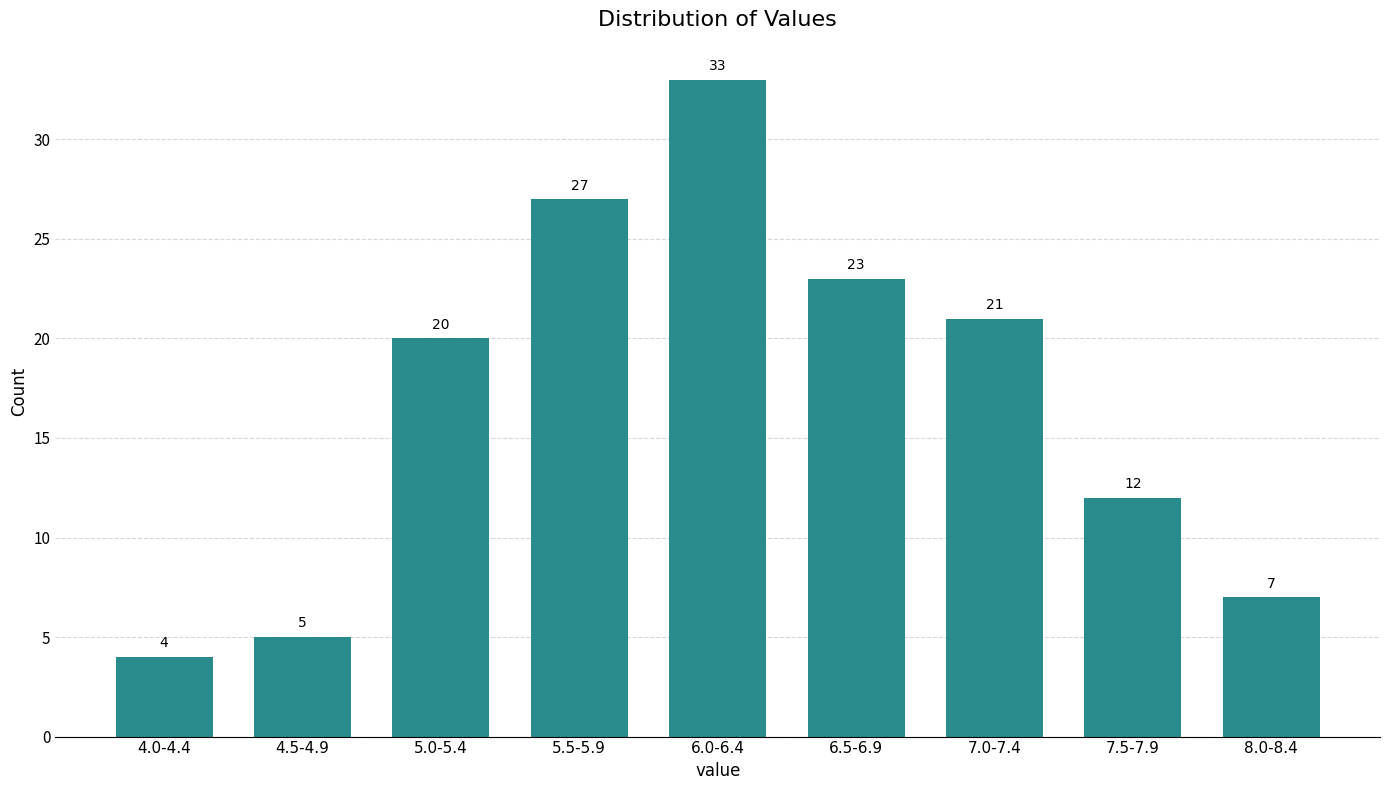

Reading right to left, list all the values displayed in this chart.

8.0-8.4=7	7.5-7.9=12	7.0-7.4=21	6.5-6.9=23	6.0-6.4=33	5.5-5.9=27	5.0-5.4=20	4.5-4.9=5	4.0-4.4=4